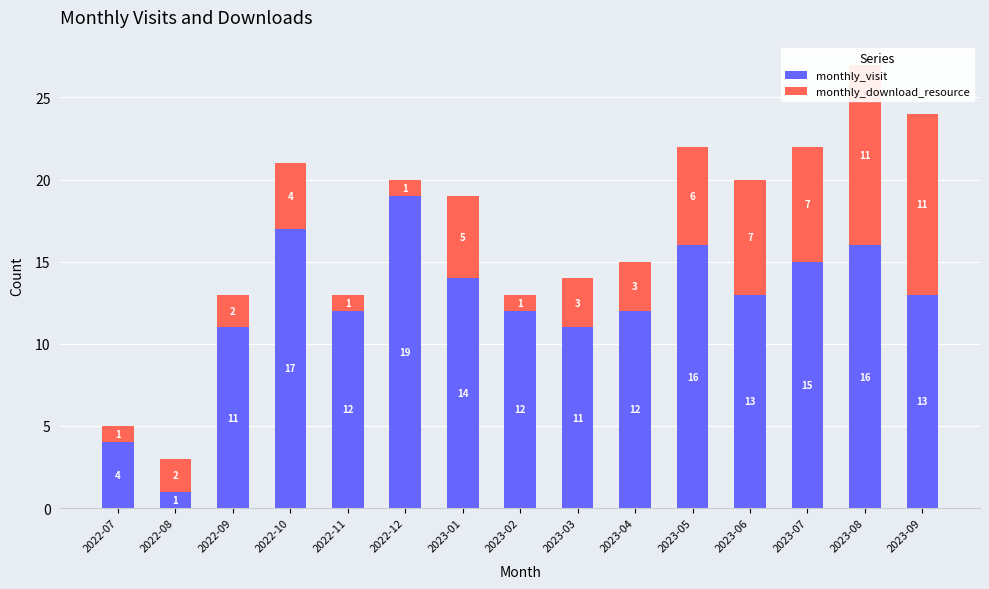

The value of monthly_visit at 2023-02 is 6. True or false?

False